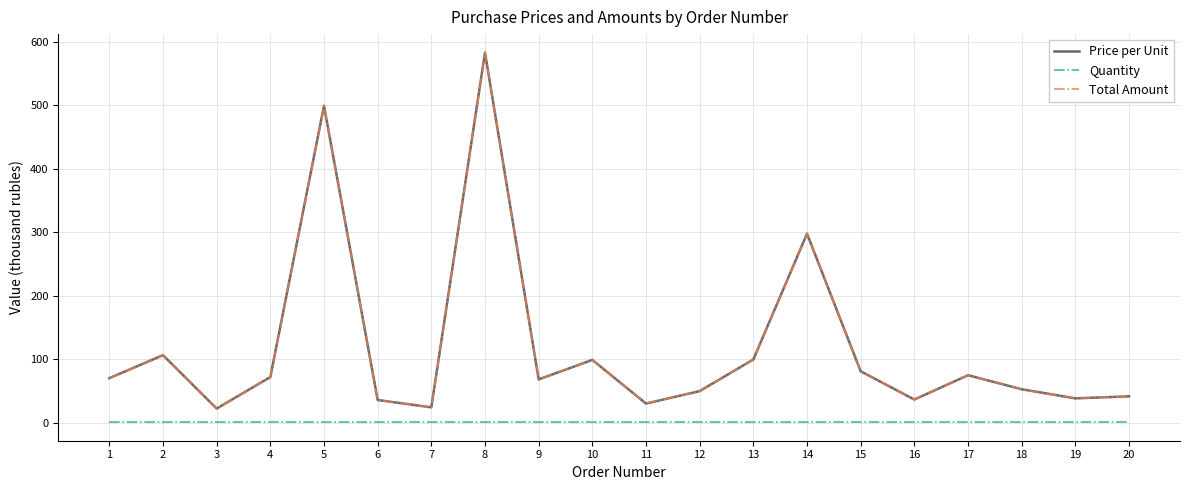

True or false: Quantity and Price per Unit intersect in this chart.

False